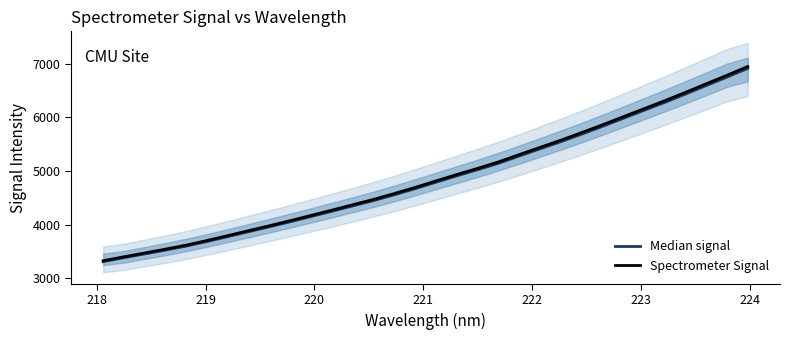

What is the maximum value for Spectrometer Signal?

6946.3